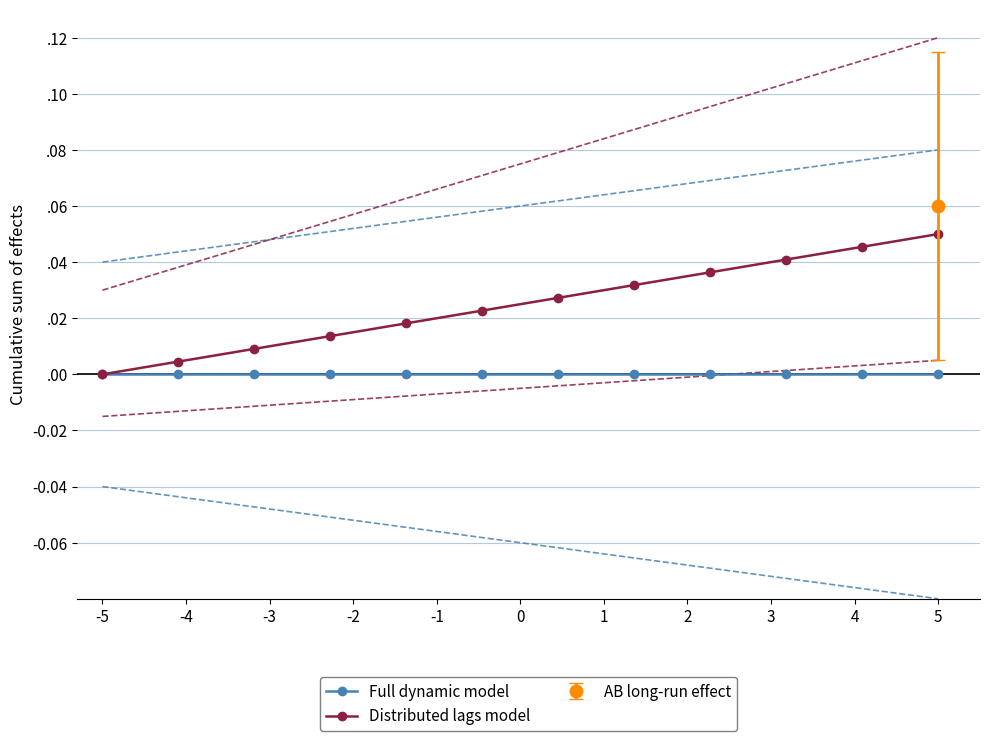

How many lines are shown in the chart?

2